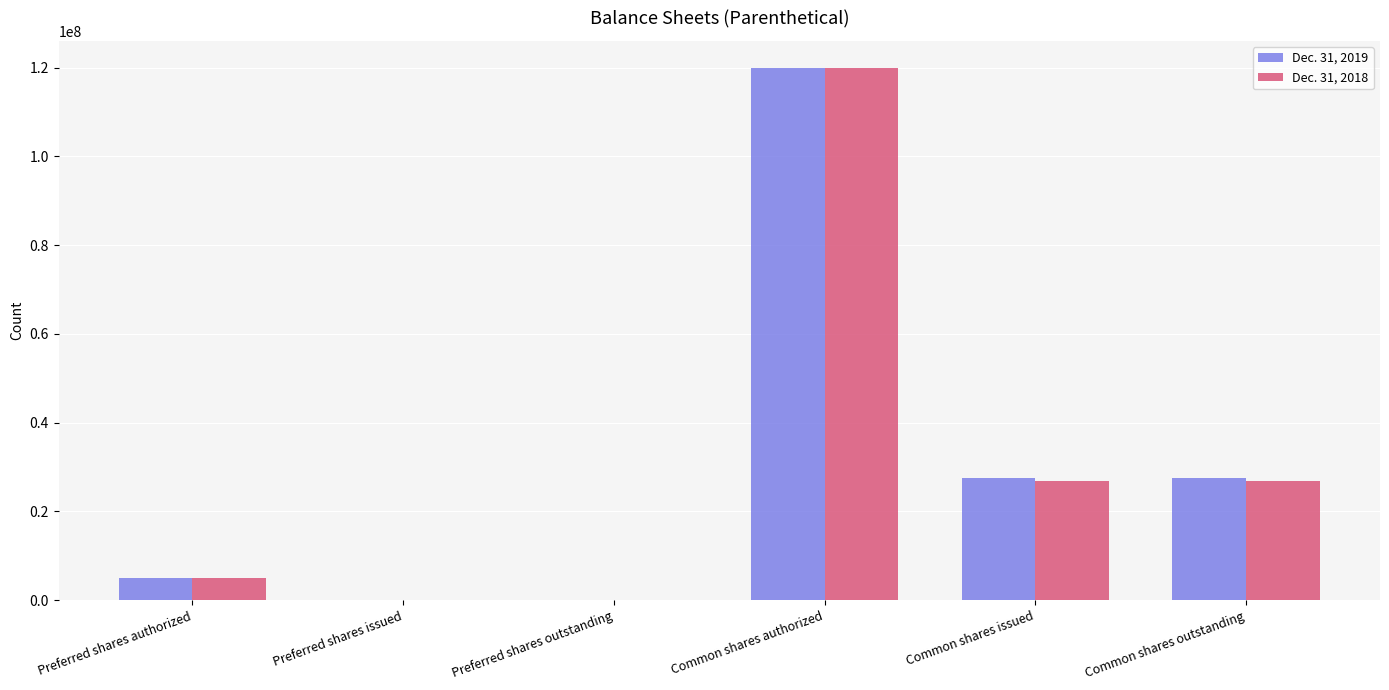

The value of Dec. 31, 2019 at Preferred shares outstanding is 0. True or false?

True